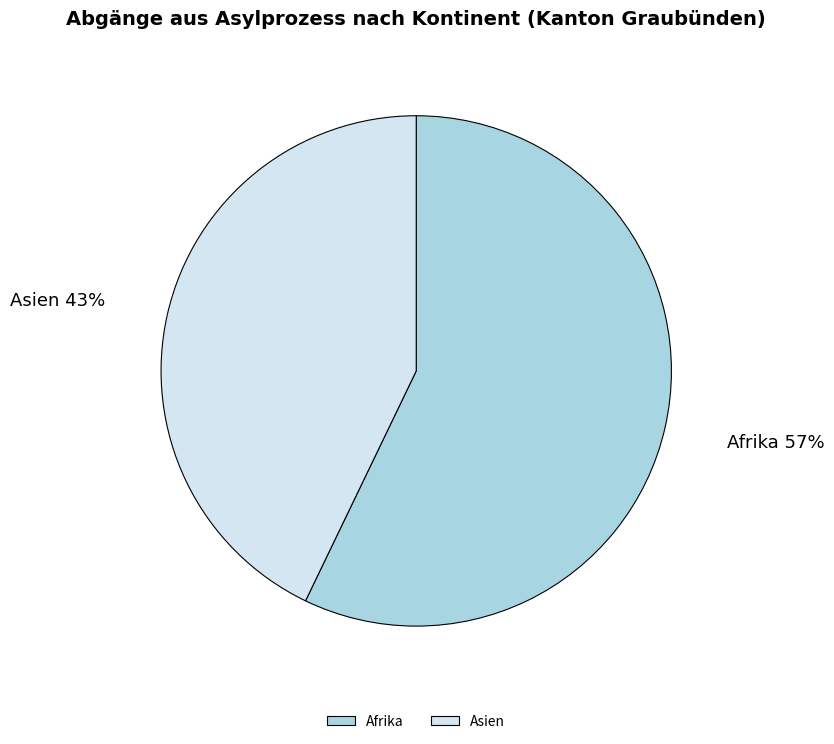

Is it true that Afrika is 66% of the pie?

False